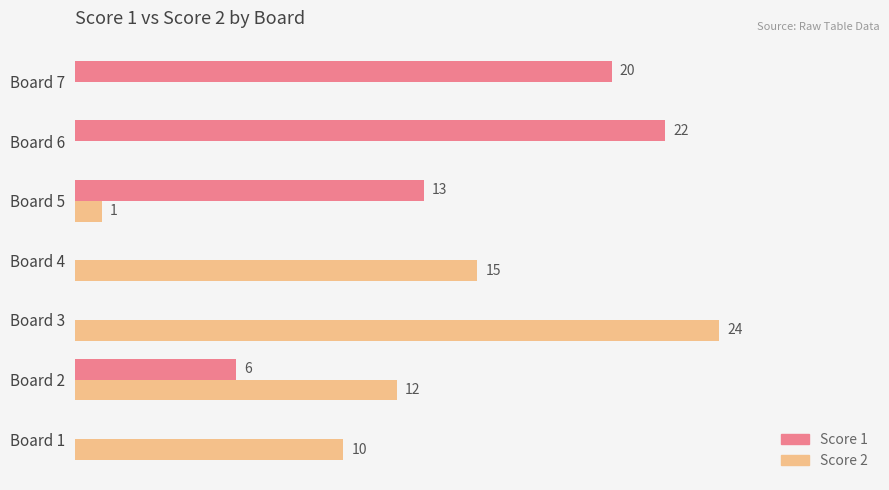

Which label corresponds to the largest value in the chart?

Board 3